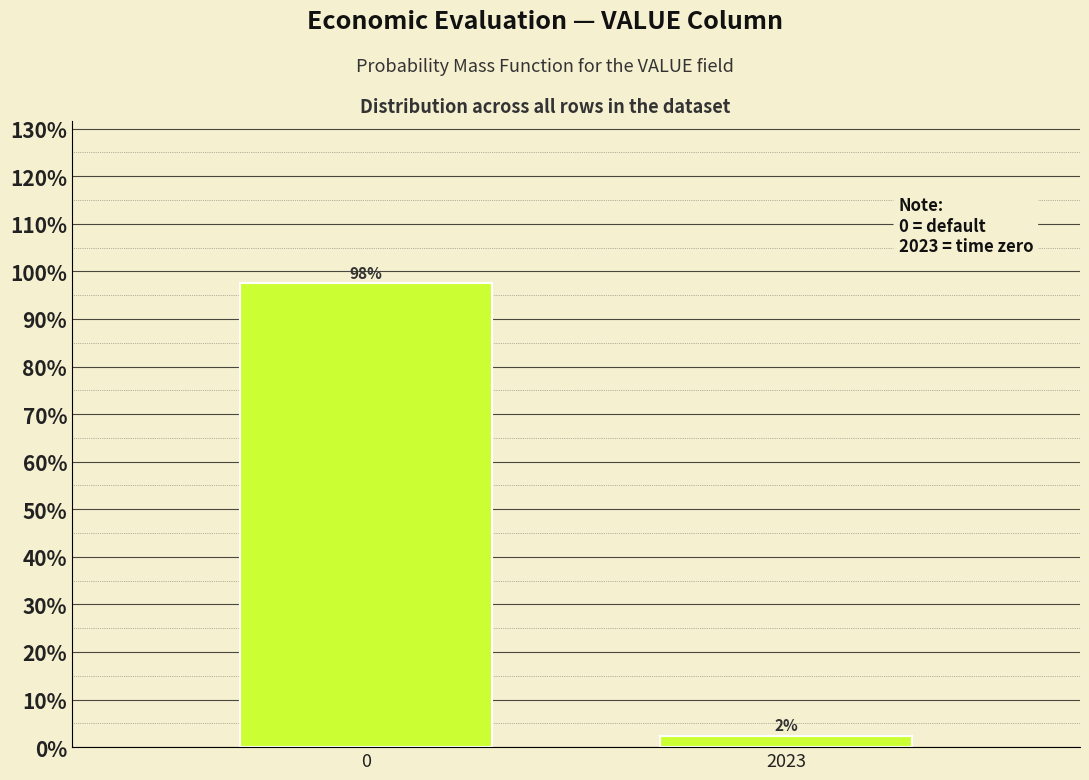

What is the average value?

50.0